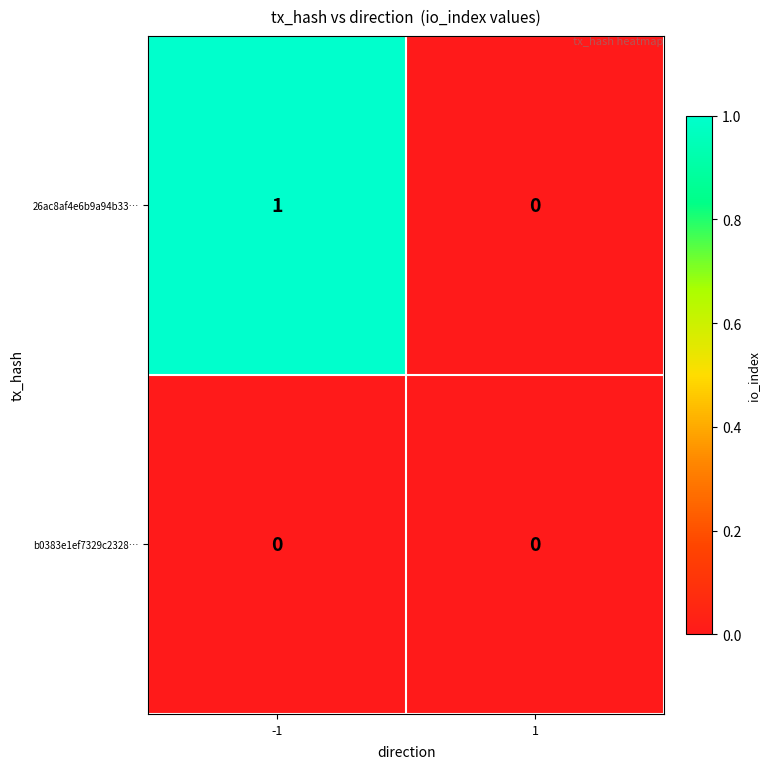

Which series changed the most between -1 and 1?

26ac8af4e6b9a94b33…